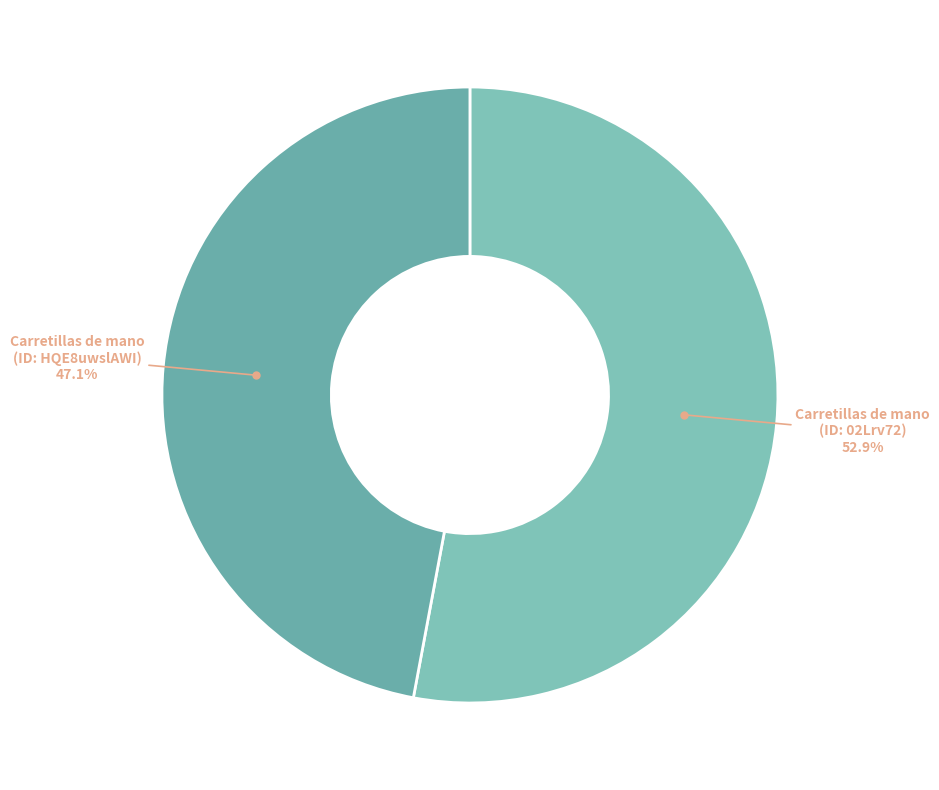

How many slices are in this pie chart?

2